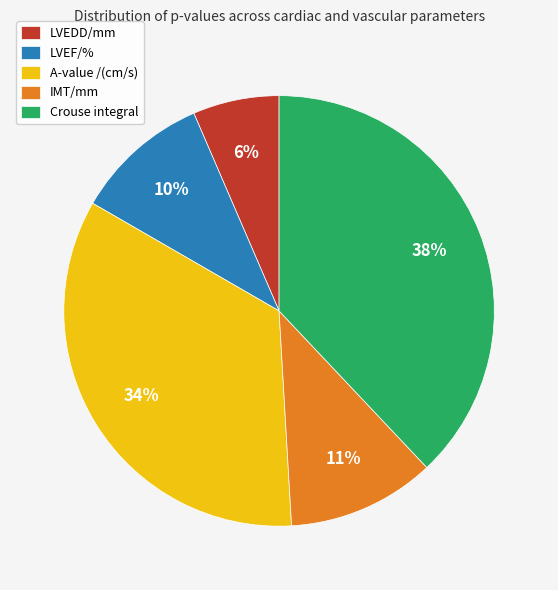

To the nearest percent, what percentage of the pie is A-value /(cm/s)?

34%